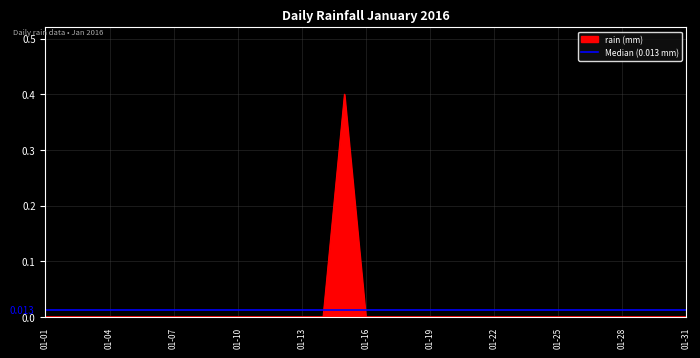

At which category does the chart reach its minimum across all series?

01-01